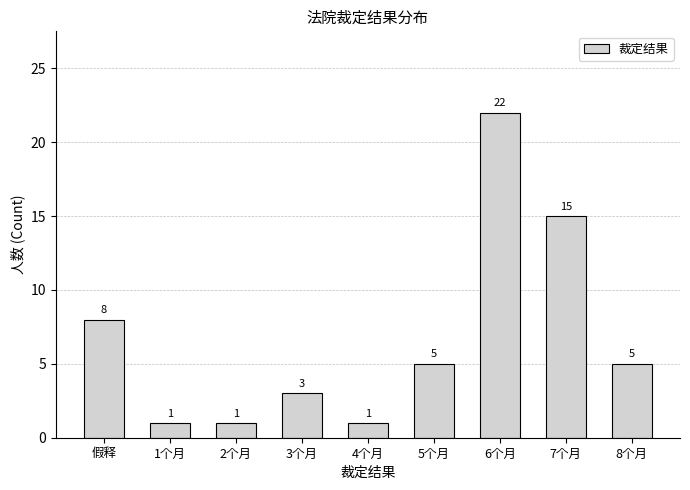

Reading left to right, transcribe all the data shown in this chart.

8	1	1	3	1	5	22	15	5